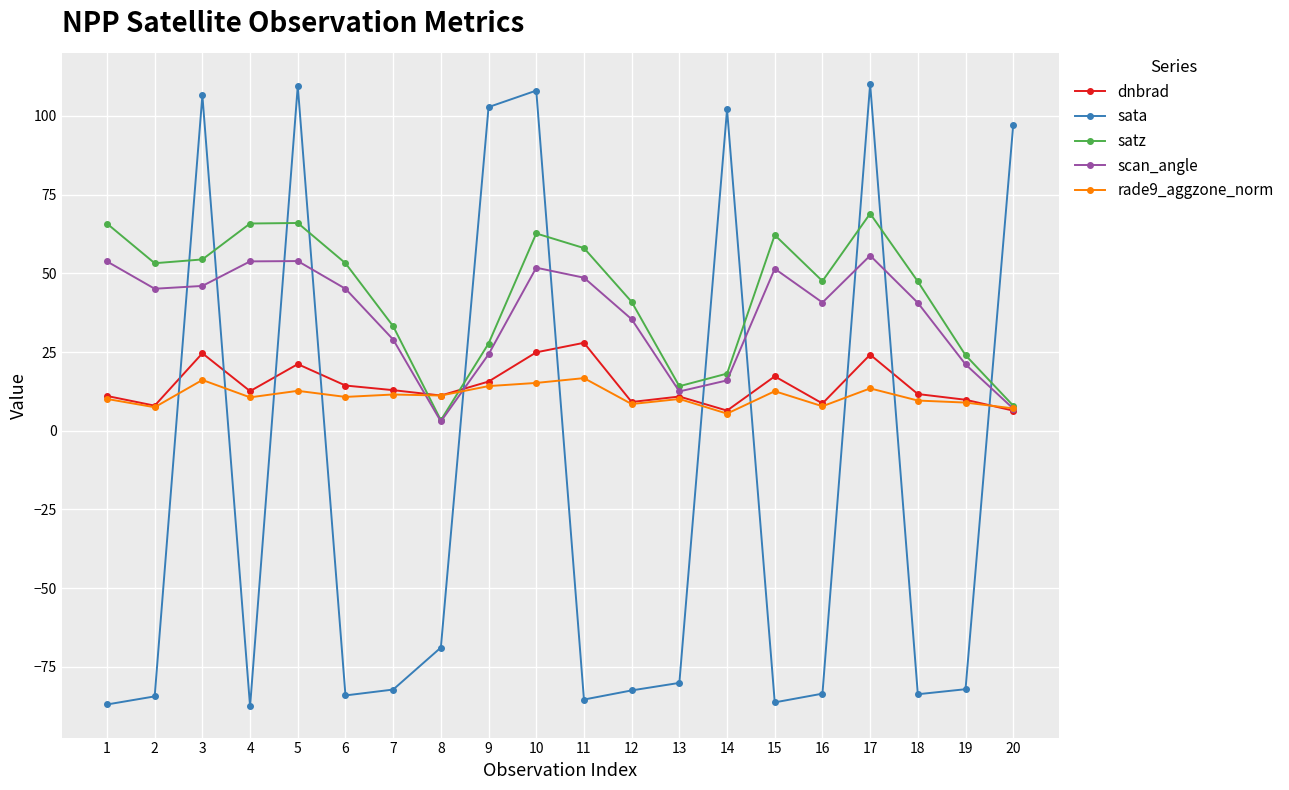

What is the value of the dnbrad point at the 18th from the left?

11.7